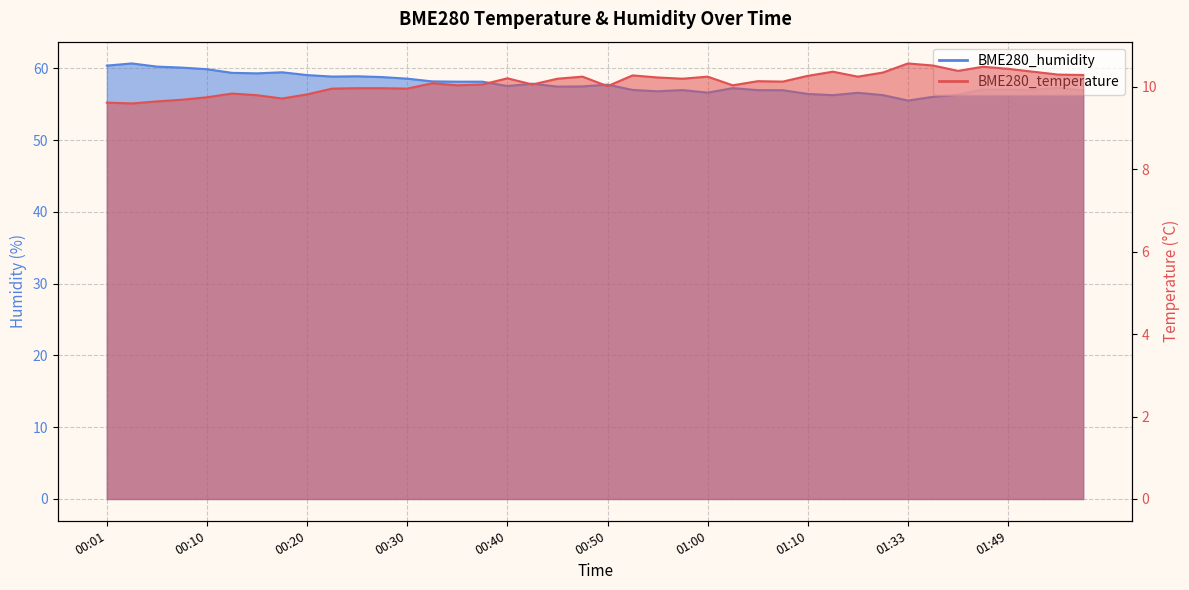

List the series in order of their peak value, lowest first.

BME280_temperature, BME280_humidity